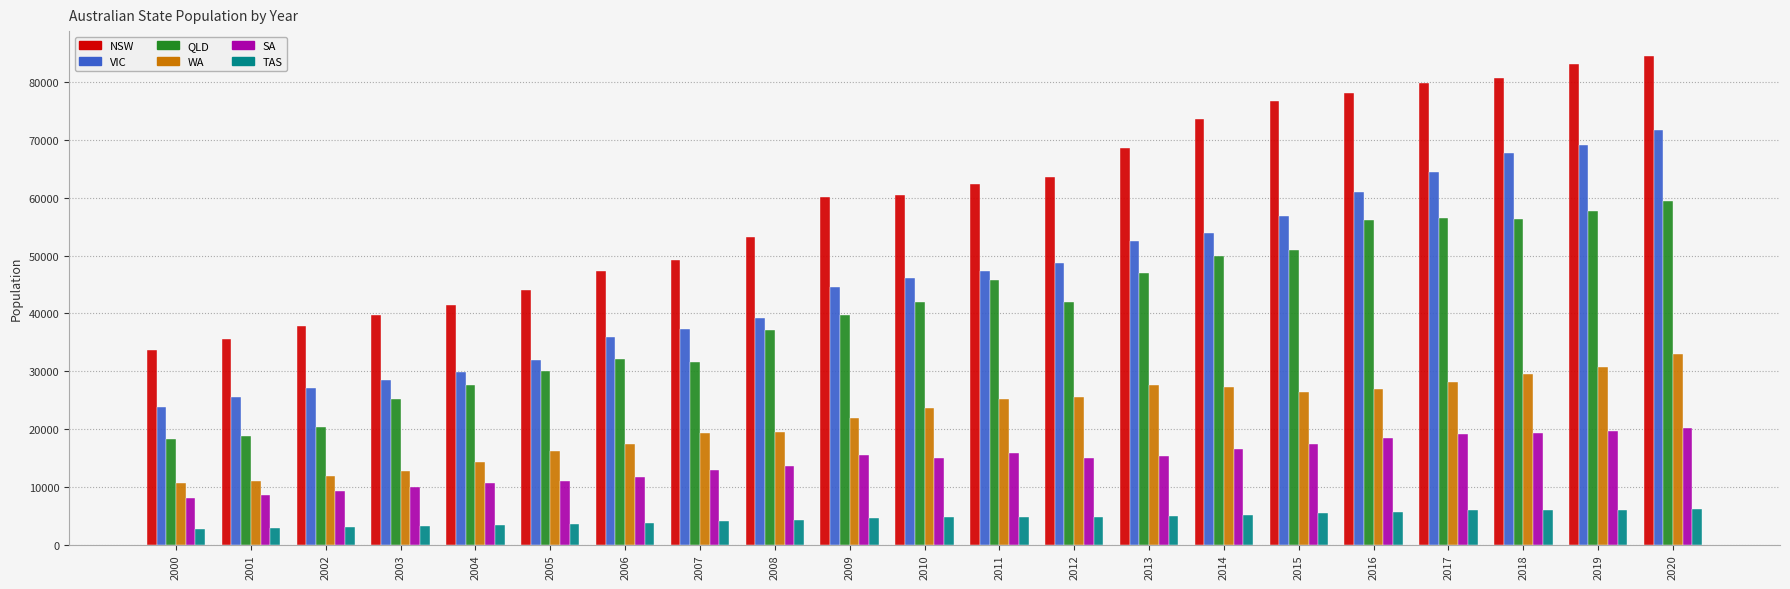

Is the value of NSW at 2011 greater than the value of SA at 2001?

Yes